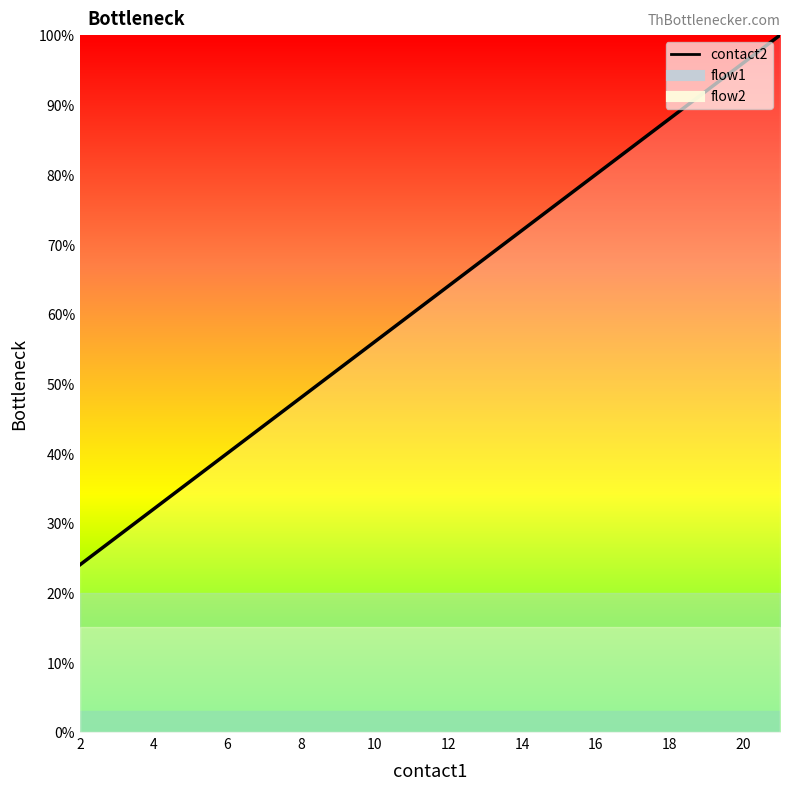

What is the sum of all values?

1240.0